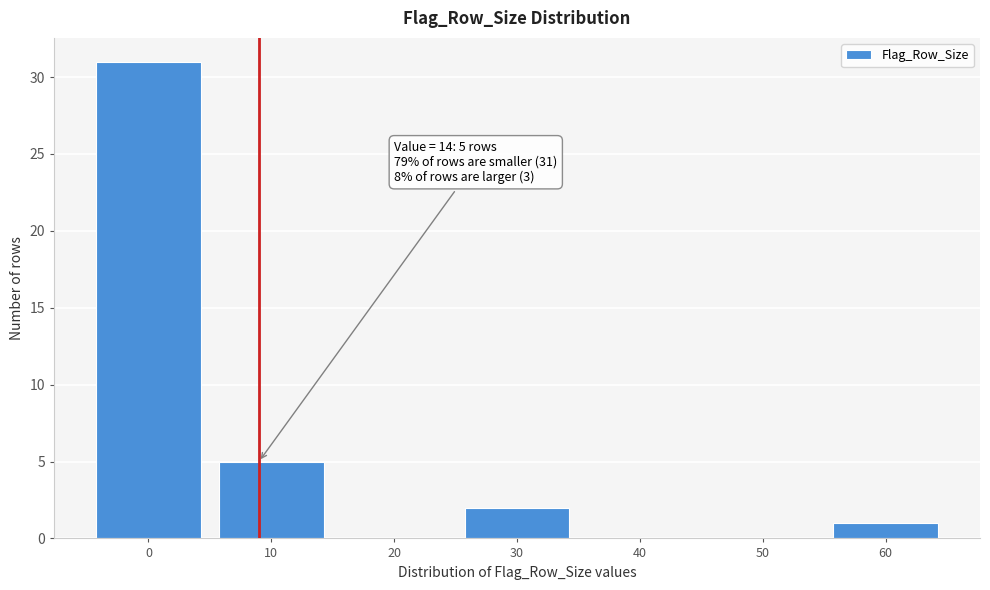

Reading left to right, transcribe all the data shown in this chart.

0=31	10=5	20=0	30=2	40=0	50=0	60=1